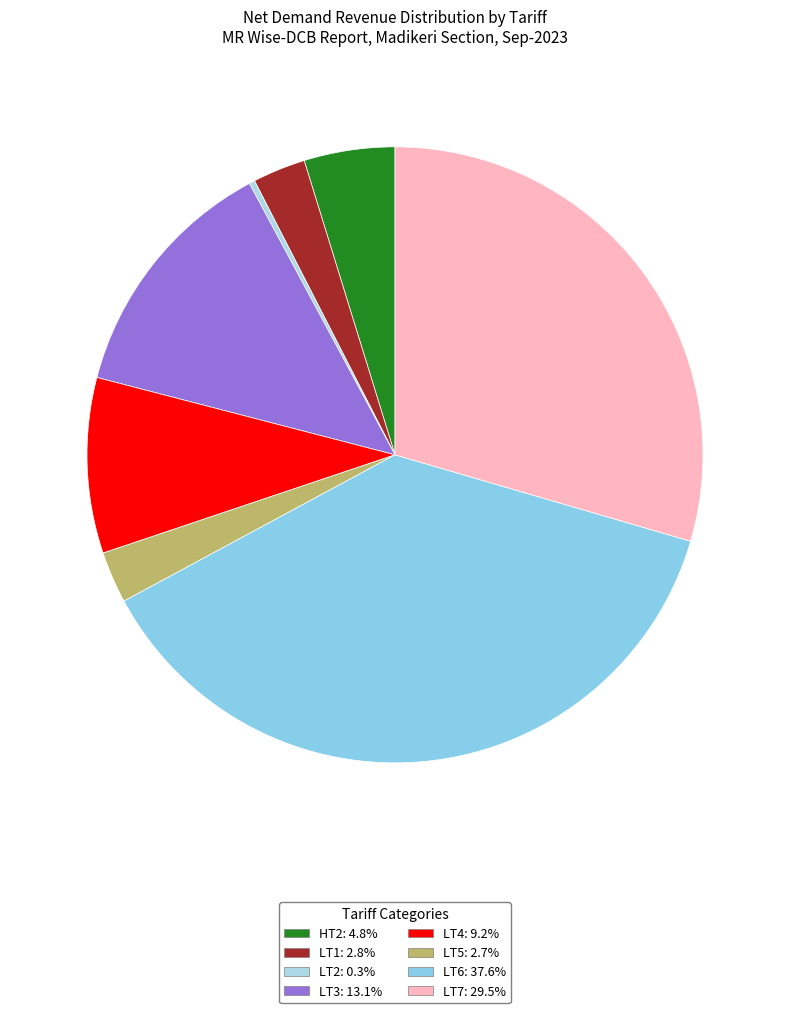

What portion of the pie excludes LT3?

86.9%